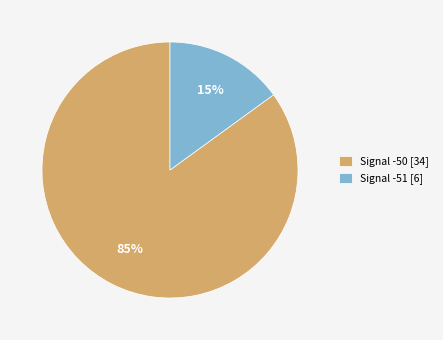

What percentage is the Signal -51 [6] slice, to the nearest percent?

15%